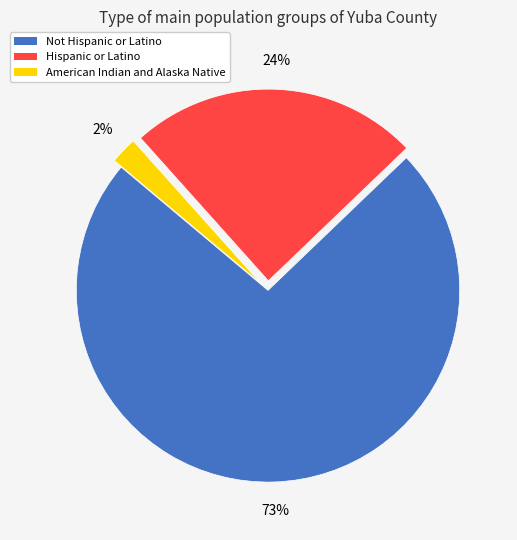

Rank the categories by value from highest to lowest.

Not Hispanic or Latino, Hispanic or Latino, American Indian and Alaska Native